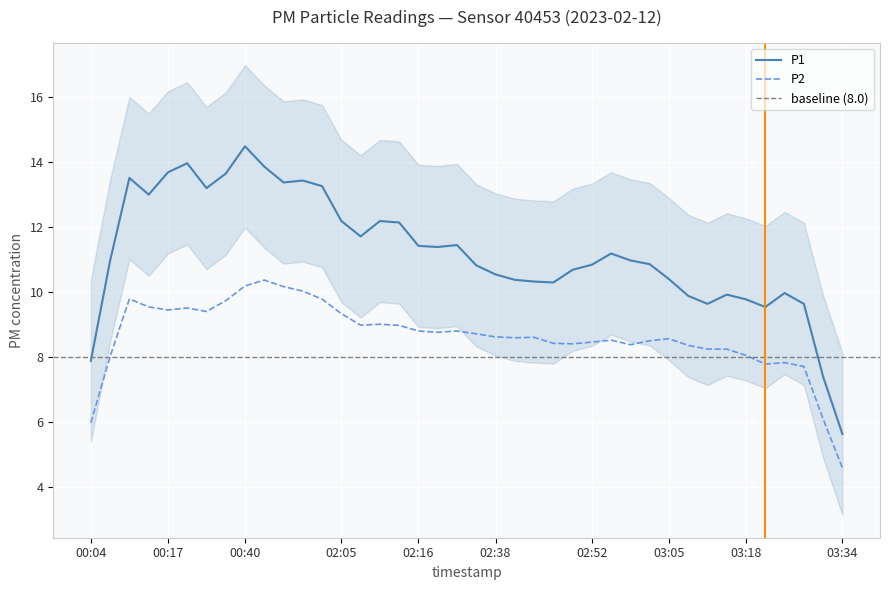

What is the highest value of the P1 series?

14.5